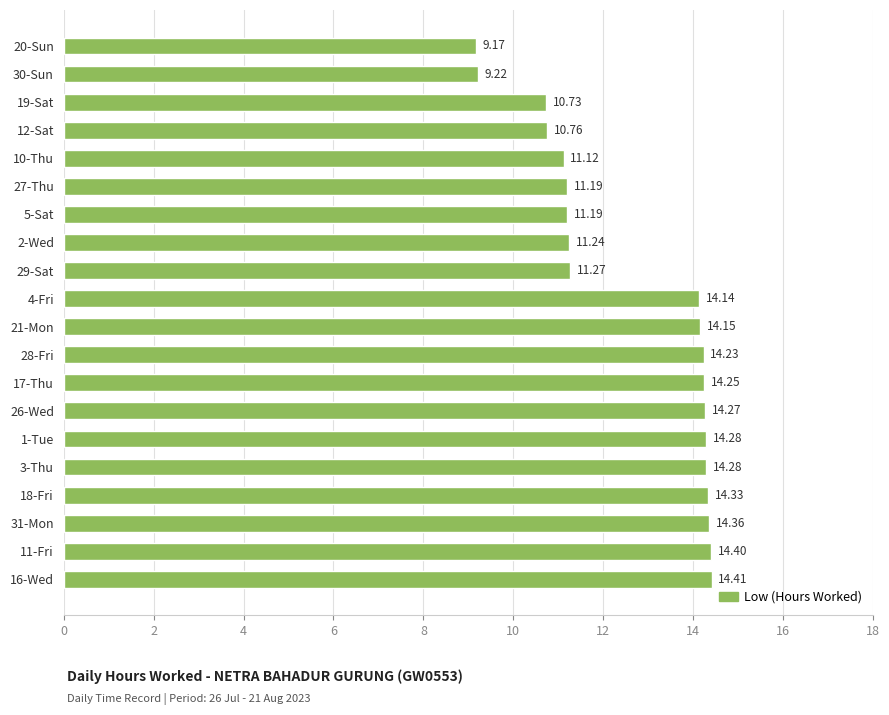

What is the ratio of the value at 11-Fri to the value at 20-Sun?

1.6